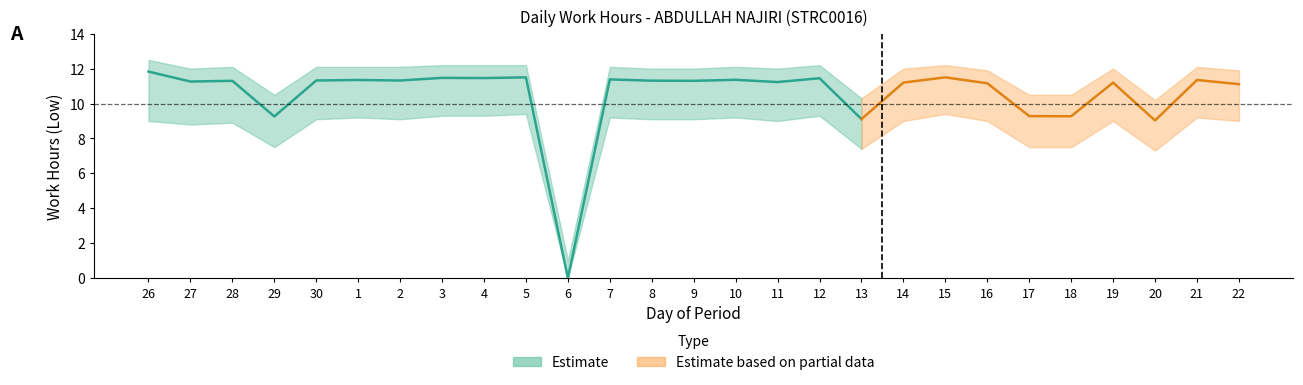

Reading left to right, list all the values displayed in this chart.

11.8	11.3	11.3	9.3	11.3	11.3	11.3	11.5	11.5	11.5	0.0	11.4	11.3	11.3	11.4	11.2	11.4	9.1	11.2	11.5	11.2	9.3	9.3	11.2	9.0	11.3	11.1